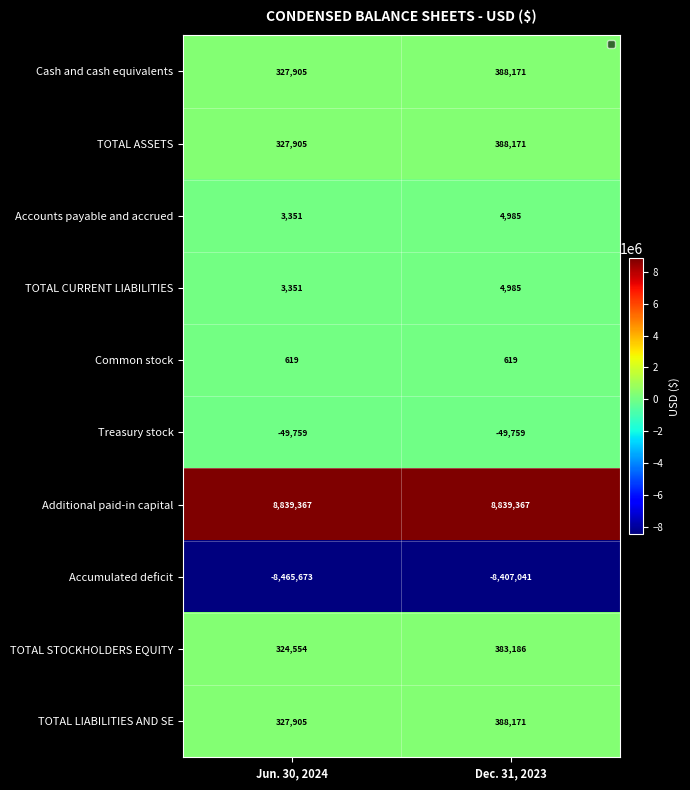

What is the difference between the highest and lowest values at Dec. 31, 2023?

17246408